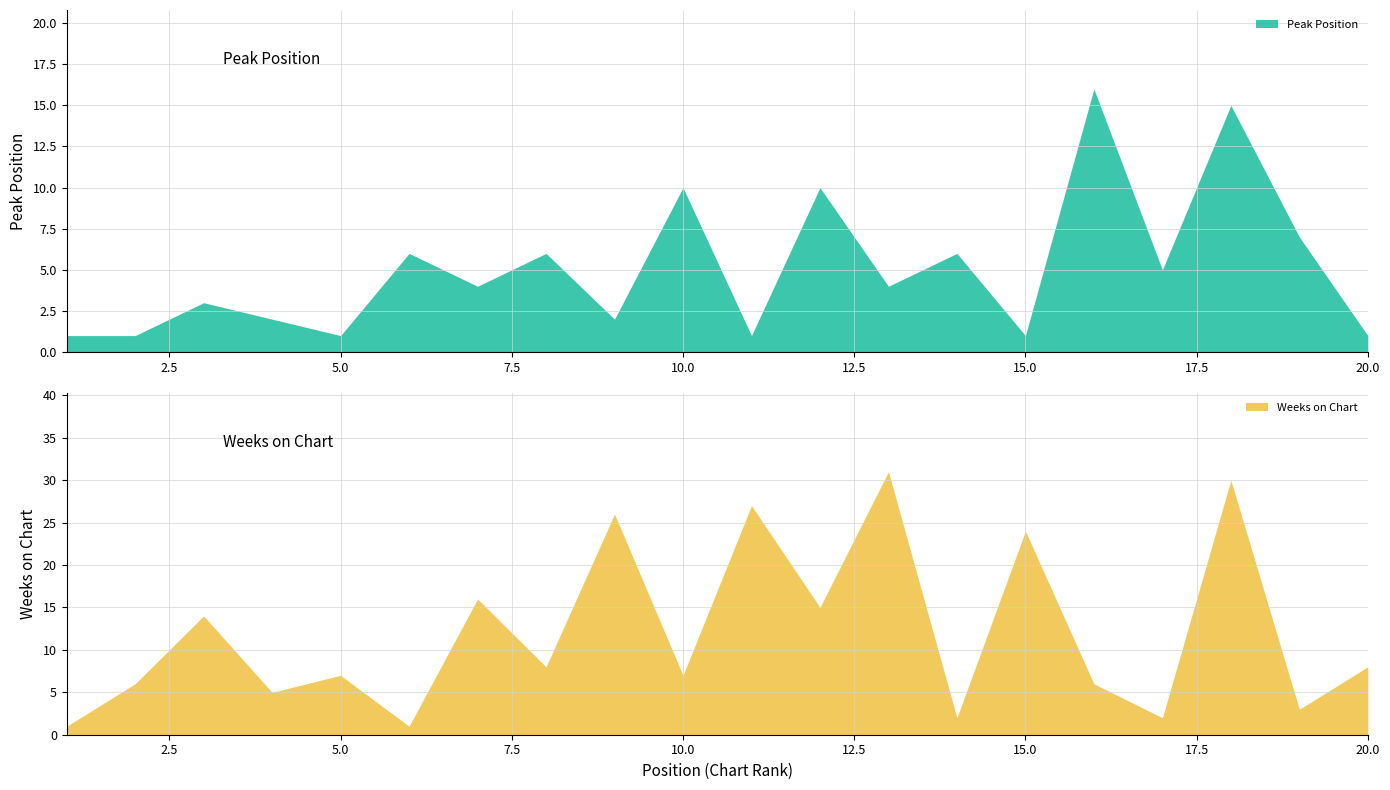

Which series ends up on top after the final intersection of Peak Position and Weeks on Chart?

Weeks on Chart